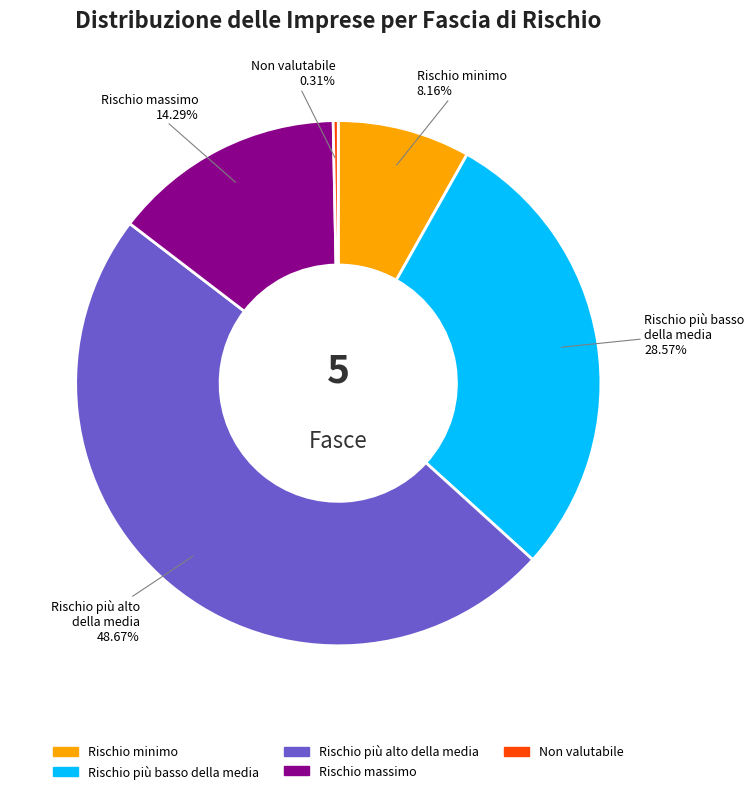

Approximately how many times larger is the value at Rischio massimo compared to Rischio minimo?

1.8